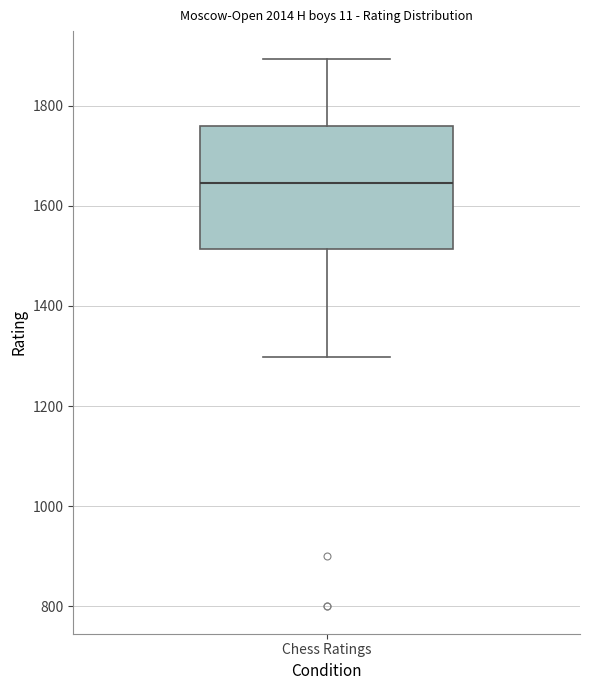

Where does the lower whisker of the box for Chess Ratings end on the y-axis? The values are not printed on the chart, so give them approximately, as read against the axis.

1300